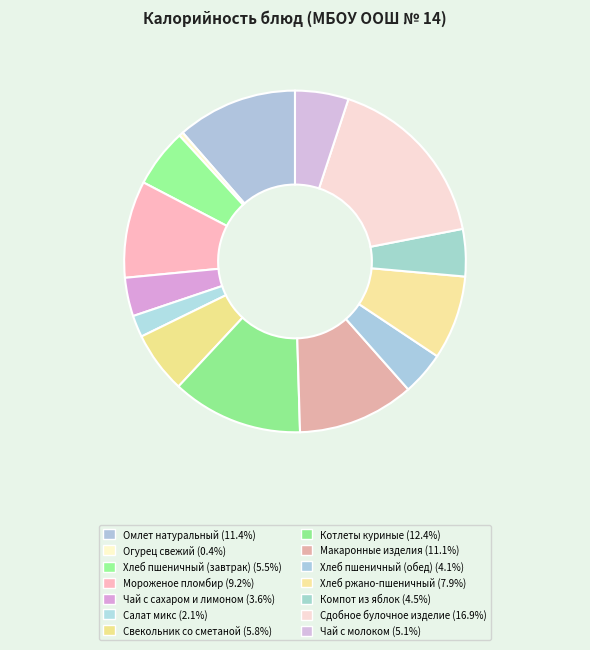

How many segments does this pie chart have?

14